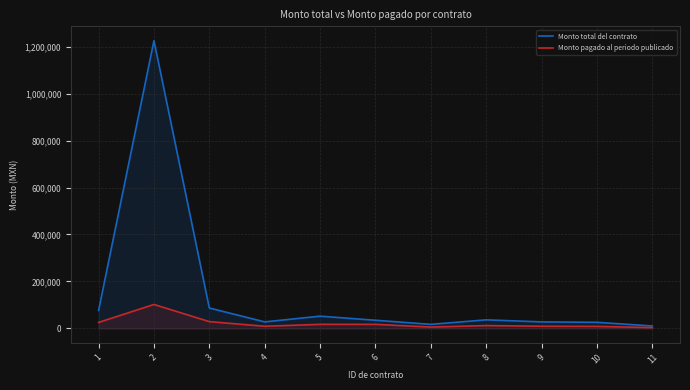

In Monto total del contrato, how many points are lower than both neighbors (excluding endpoints)?

2